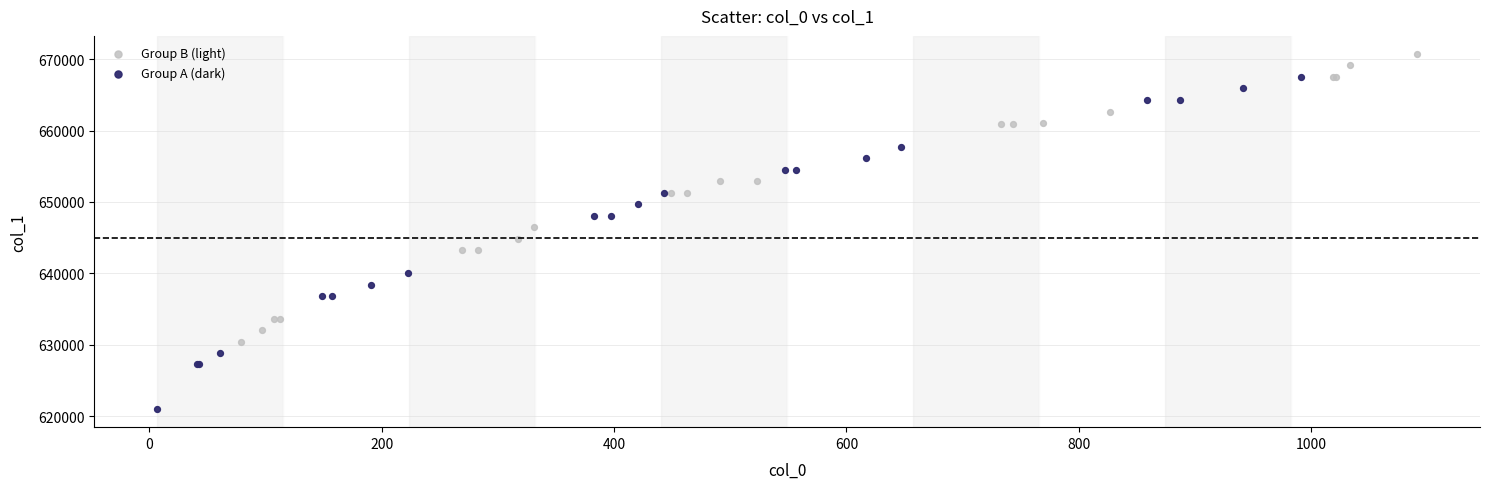

Which series has the widest spread of Y values?

Group A (dark)